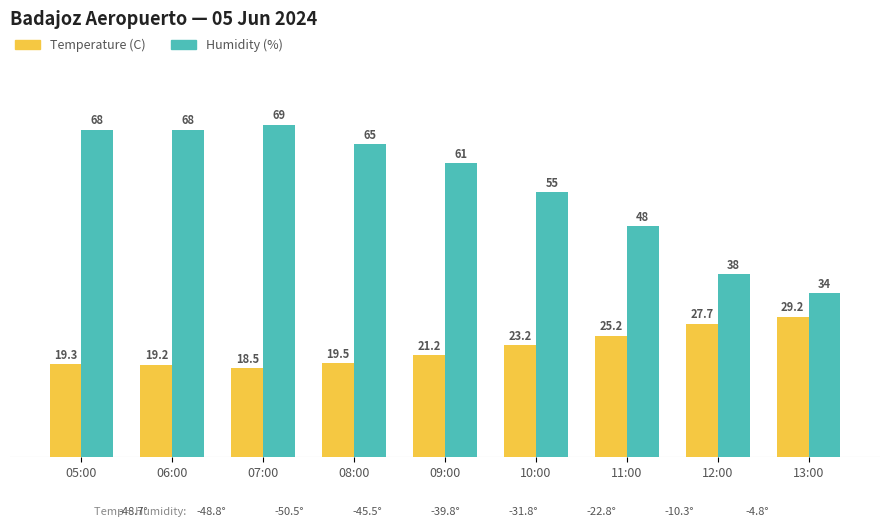

What is the label of the 8th bar from the left?

12:00